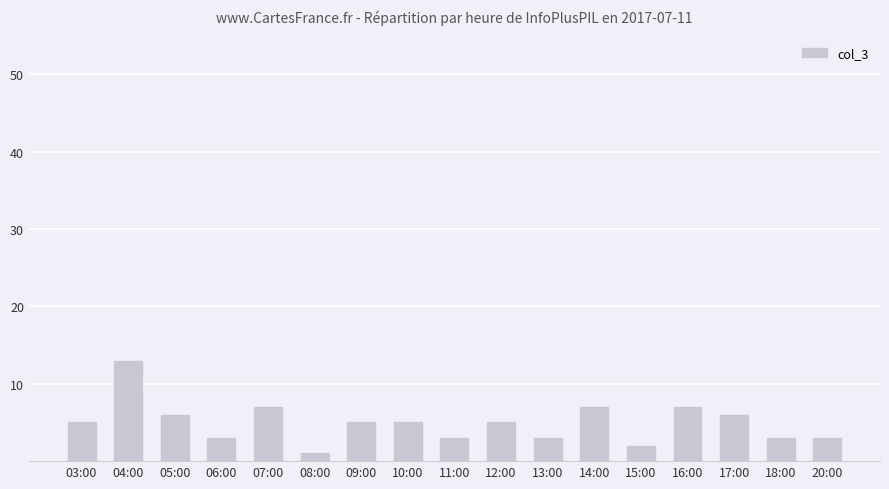

Reading left to right, list all the values displayed in this chart.

5	13	6	3	7	1	5	5	3	5	3	7	2	7	6	3	3